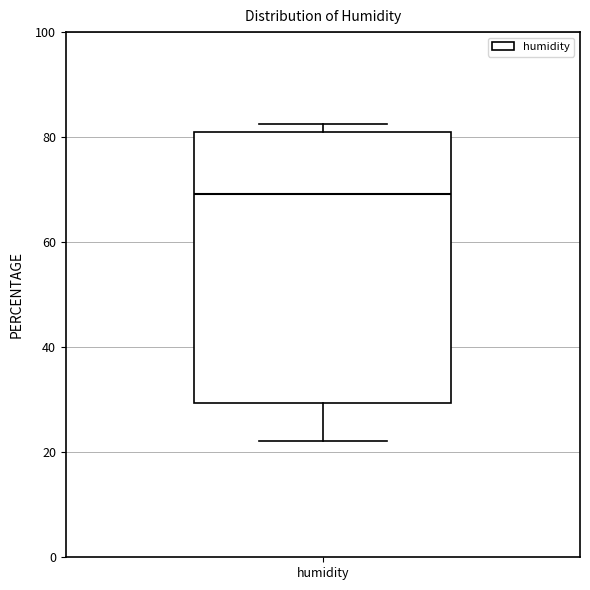

Read this box plot against the y-axis: the position of the median line, the range covered by the box, and the ends of both whiskers. The values are not printed on the chart, so give them approximately, as read against the axis.

median 70, box 30 to 82, whiskers 22 to 82 (just above the box's upper edge)